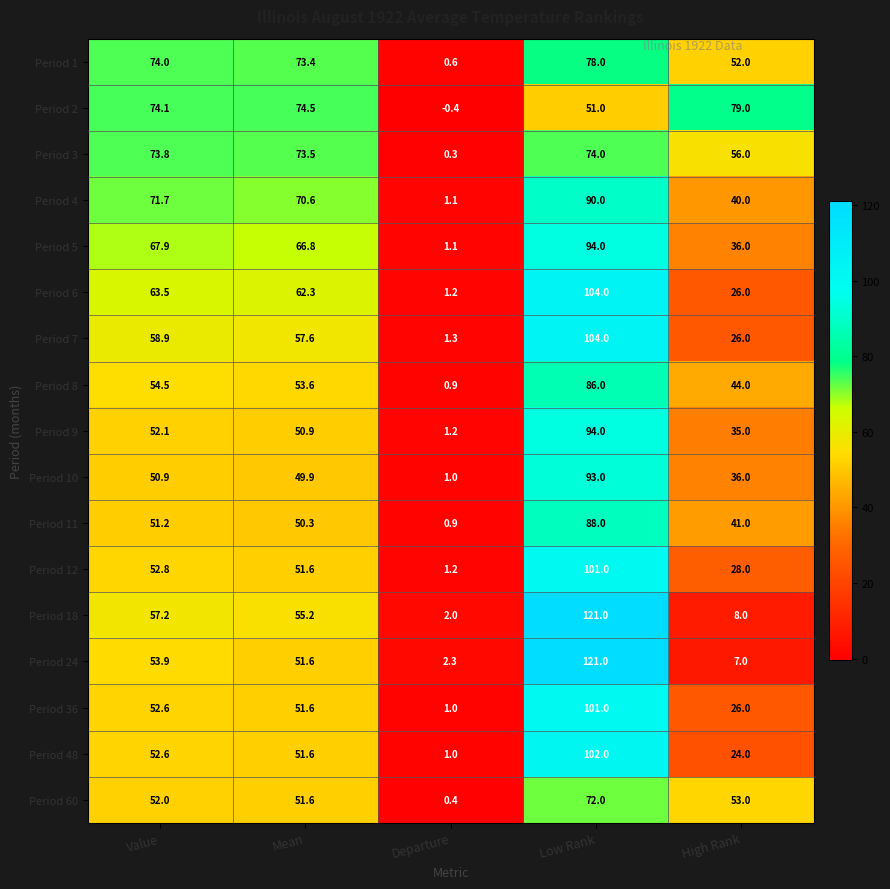

Which series has the largest total across all categories?

Period 2